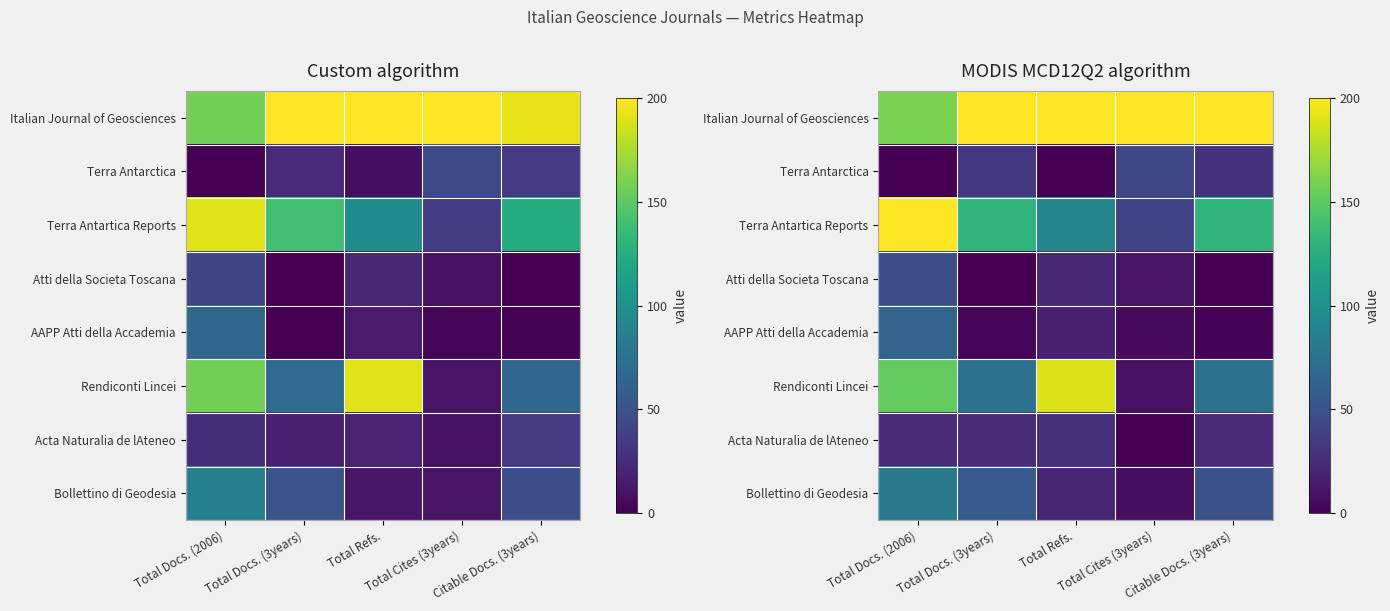

At which label does Atti della Societa Toscana first exceed 10?

Total Docs. (2006)